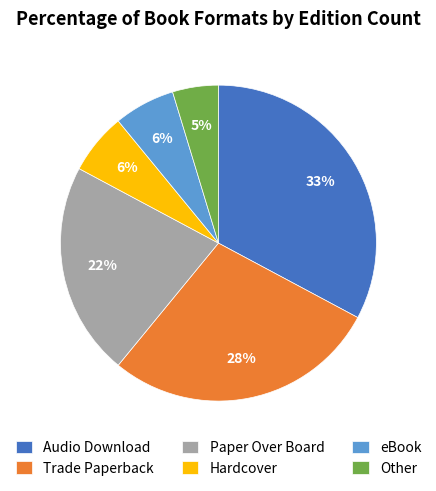

To the nearest percent, what is the difference between the largest and smallest slice percentages?

28%